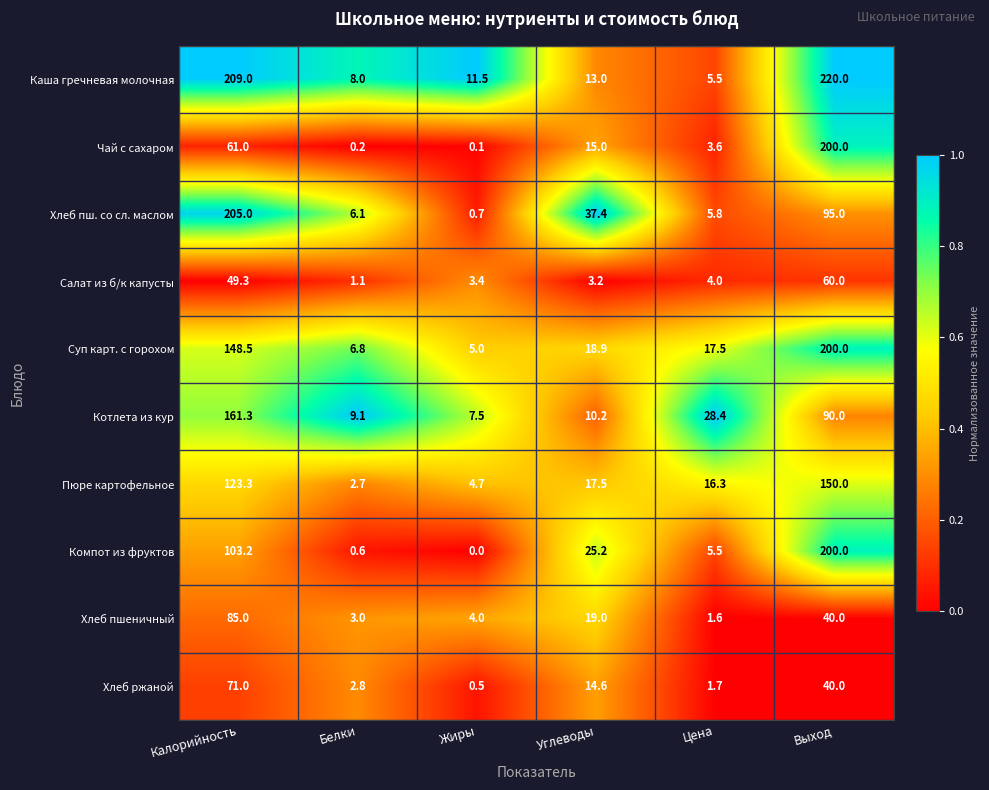

Which series has the largest range (max minus min)?

Каша гречневая молочная